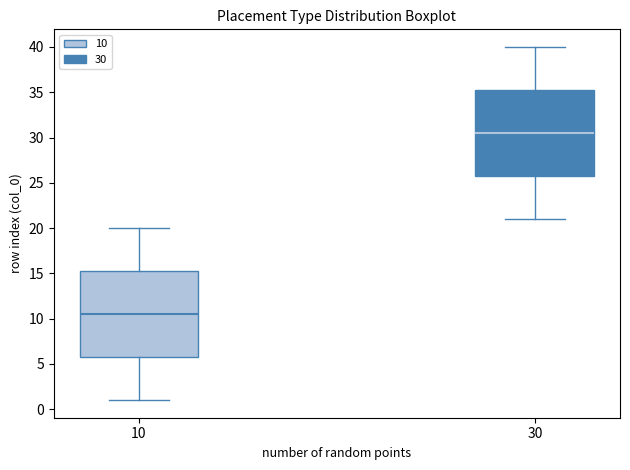

Which box's median line is the highest?

30